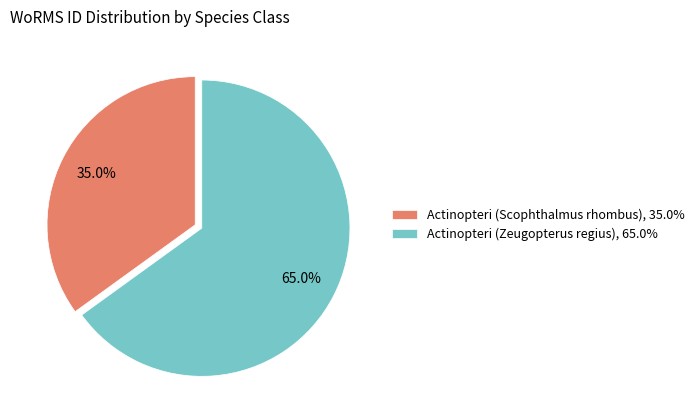

To the nearest percent, what is the difference between the Actinopteri (Scophthalmus rhombus) and Actinopteri (Zeugopterus regius) slice percentages?

30%